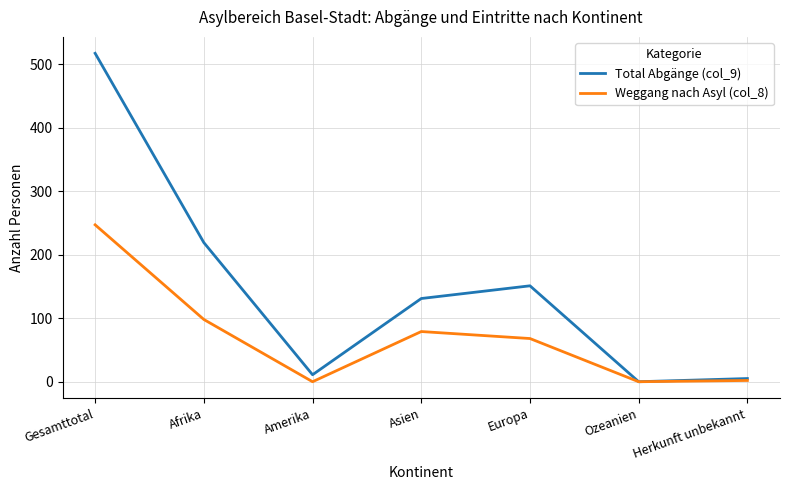

The Total Abgänge (col_9) series shows 131 at Asien. True or false?

True